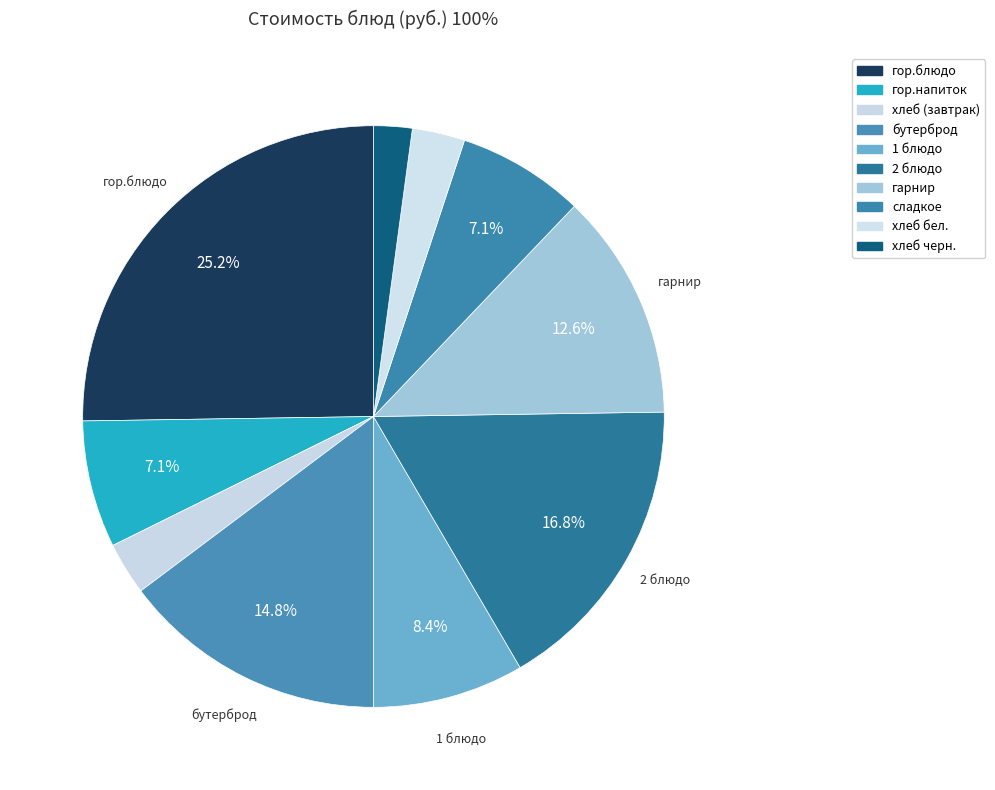

What is the total percentage of хлеб черн. and хлеб бел.?

5.1%